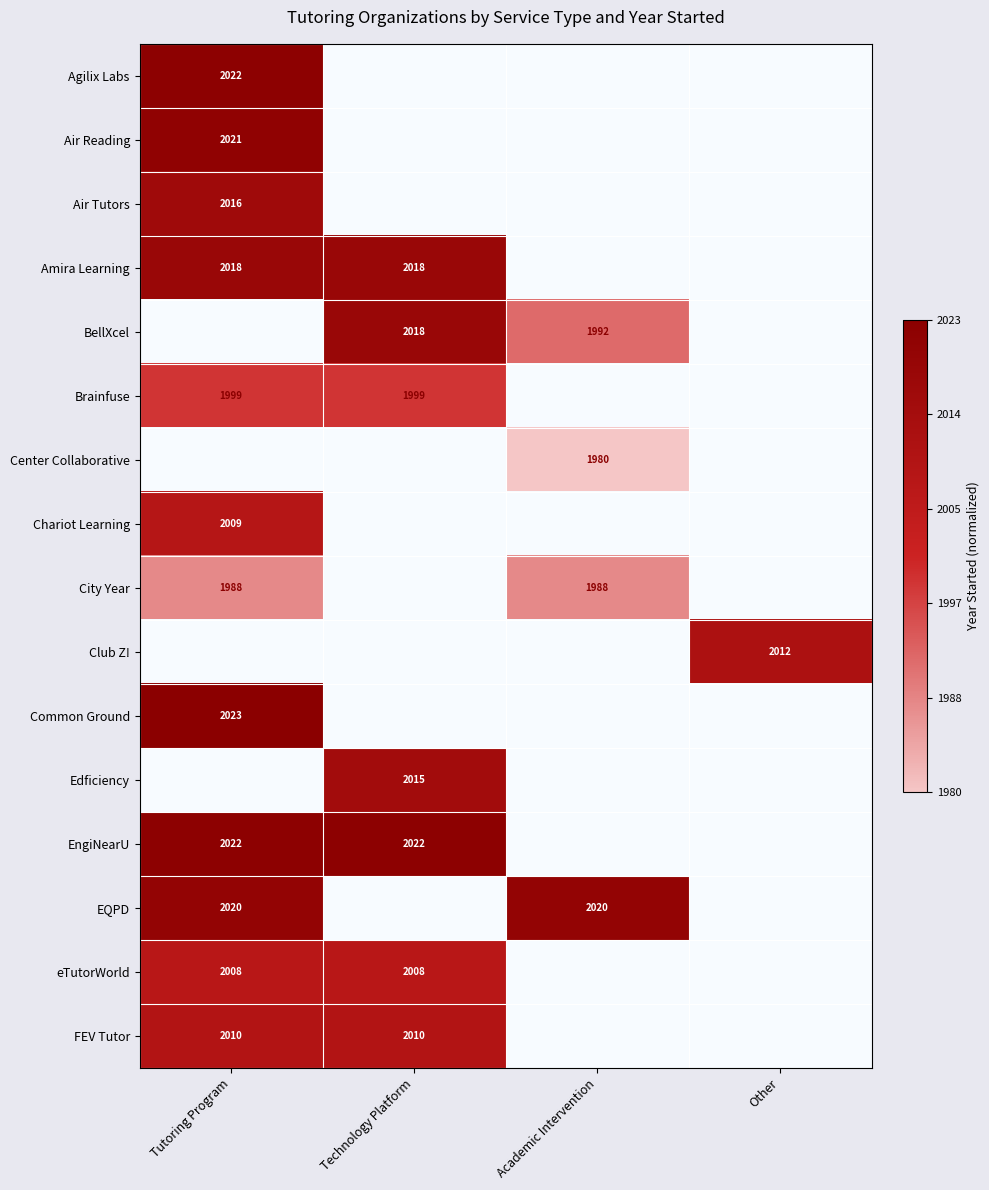

The Amira Learning series shows 0.4 at Tutoring Program. True or false?

False